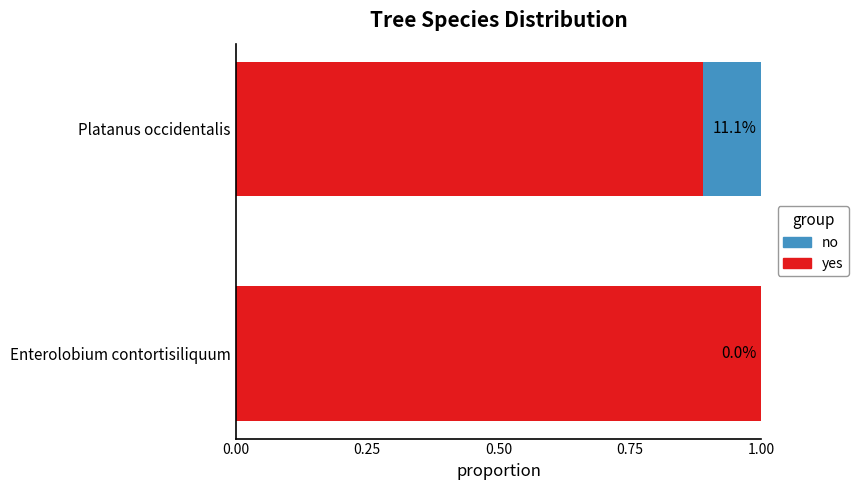

What is the highest value of the yes series?

1.0